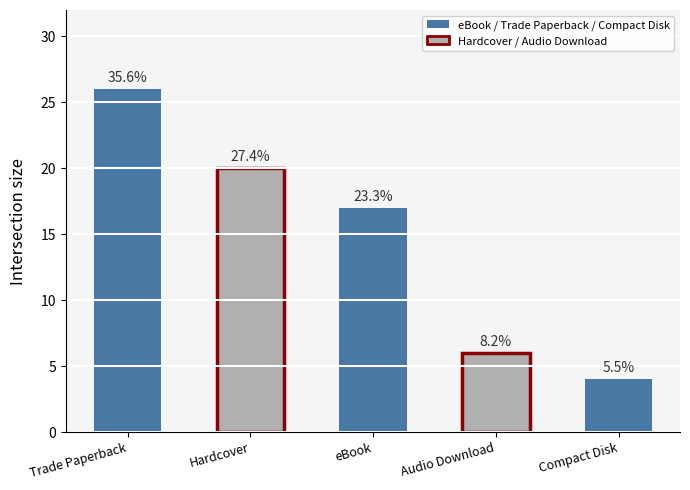

What is the difference between the values at Compact Disk and Trade Paperback?

22